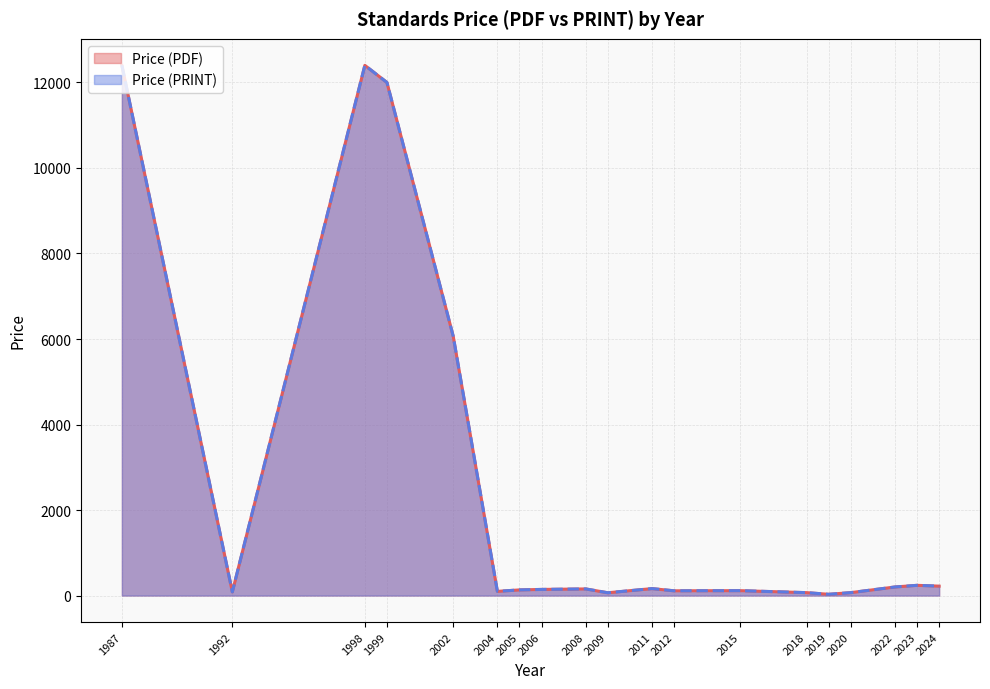

Which category has the highest value in the Price (PRINT) series?

1987